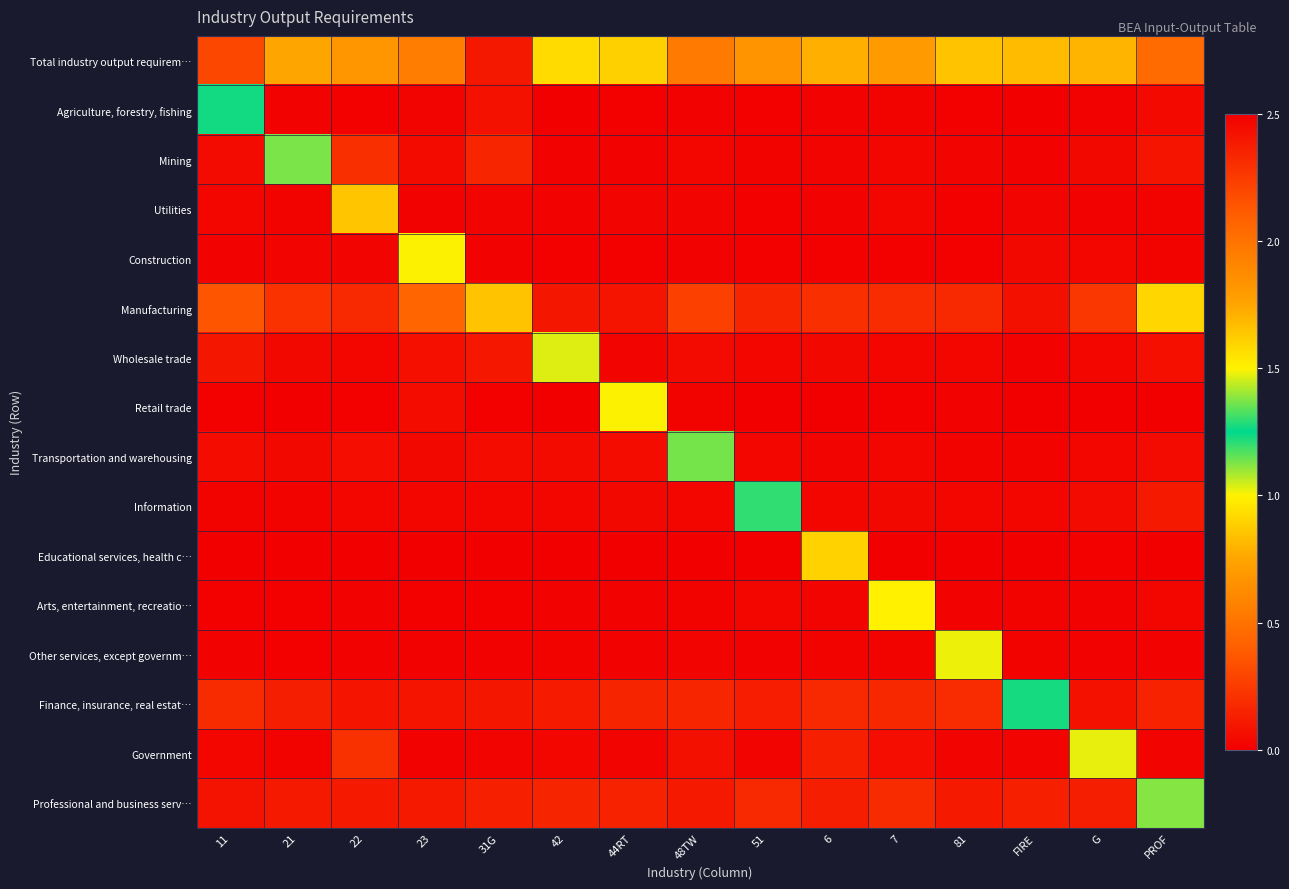

Reading right to left, transcribe all the data shown in this chart.

Total industry output requirem…: PROF=2.0	G=1.7	FIRE=1.7	81=1.7	7=1.8	6=1.7	51=1.8	48TW=2.0	44RT=1.6	42=1.6	31G=2.4	23=1.9	22=1.8	21=1.7	11=2.2
Agriculture, forestry, fishing: PROF=0.0	G=0.0	FIRE=0.0	81=0.0	7=0.0	6=0.0	51=0.0	48TW=0.0	44RT=0.0	42=0.0	31G=0.1	23=0.0	22=0.0	21=0.0	11=1.3
Mining: PROF=0.1	G=0.0	FIRE=0.0	81=0.0	7=0.0	6=0.0	51=0.0	48TW=0.0	44RT=0.0	42=0.0	31G=0.2	23=0.1	22=0.2	21=1.1	11=0.0
Utilities: PROF=0.0	G=0.0	FIRE=0.0	81=0.0	7=0.0	6=0.0	51=0.0	48TW=0.0	44RT=0.0	42=0.0	31G=0.0	23=0.0	22=0.9	21=0.0	11=0.0
Construction: PROF=0.0	G=0.0	FIRE=0.0	81=0.0	7=0.0	6=0.0	51=0.0	48TW=0.0	44RT=0.0	42=0.0	31G=0.0	23=1.0	22=0.0	21=0.0	11=0.0
Manufacturing: PROF=0.9	G=0.2	FIRE=0.1	81=0.2	7=0.2	6=0.2	51=0.2	48TW=0.3	44RT=0.1	42=0.1	31G=1.7	23=0.4	22=0.2	21=0.2	11=0.4
Wholesale trade: PROF=0.1	G=0.0	FIRE=0.0	81=0.0	7=0.0	6=0.0	51=0.0	48TW=0.0	44RT=0.0	42=1.0	31G=0.1	23=0.1	22=0.0	21=0.0	11=0.1
Retail trade: PROF=0.0	G=0.0	FIRE=0.0	81=0.0	7=0.0	6=0.0	51=0.0	48TW=0.0	44RT=1.0	42=0.0	31G=0.0	23=0.1	22=0.0	21=0.0	11=0.0
Transportation and warehousing: PROF=0.0	G=0.0	FIRE=0.0	81=0.0	7=0.0	6=0.0	51=0.0	48TW=1.1	44RT=0.1	42=0.1	31G=0.1	23=0.0	22=0.1	21=0.0	11=0.1
Information: PROF=0.1	G=0.0	FIRE=0.0	81=0.0	7=0.0	6=0.0	51=1.2	48TW=0.0	44RT=0.0	42=0.0	31G=0.0	23=0.0	22=0.0	21=0.0	11=0.0
Educational services, health c…: PROF=0.0	G=0.0	FIRE=0.0	81=0.0	7=0.0	6=0.9	51=0.0	48TW=0.0	44RT=0.0	42=0.0	31G=0.0	23=0.0	22=0.0	21=0.0	11=0.0
Arts, entertainment, recreatio…: PROF=0.0	G=0.0	FIRE=0.0	81=0.0	7=1.0	6=0.0	51=0.0	48TW=0.0	44RT=0.0	42=0.0	31G=0.0	23=0.0	22=0.0	21=0.0	11=0.0
Other services, except governm…: PROF=0.0	G=0.0	FIRE=0.0	81=1.0	7=0.0	6=0.0	51=0.0	48TW=0.0	44RT=0.0	42=0.0	31G=0.0	23=0.0	22=0.0	21=0.0	11=0.0
Finance, insurance, real estat…: PROF=0.2	G=0.1	FIRE=1.3	81=0.2	7=0.2	6=0.2	51=0.1	48TW=0.2	44RT=0.2	42=0.1	31G=0.1	23=0.1	22=0.1	21=0.1	11=0.2
Government: PROF=0.0	G=1.0	FIRE=0.0	81=0.0	7=0.1	6=0.1	51=0.0	48TW=0.1	44RT=0.0	42=0.0	31G=0.0	23=0.0	22=0.2	21=0.0	11=0.0
Professional and business serv…: PROF=1.1	G=0.1	FIRE=0.1	81=0.1	7=0.2	6=0.1	51=0.2	48TW=0.1	44RT=0.1	42=0.2	31G=0.1	23=0.1	22=0.1	21=0.1	11=0.1